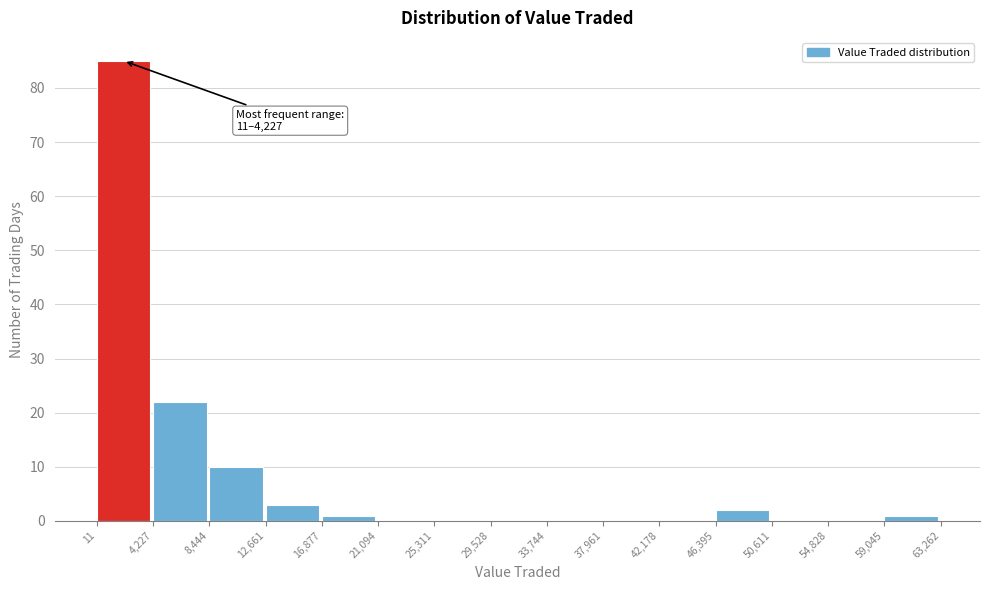

Which range on the x-axis has the tallest bar?

11 to 4,227